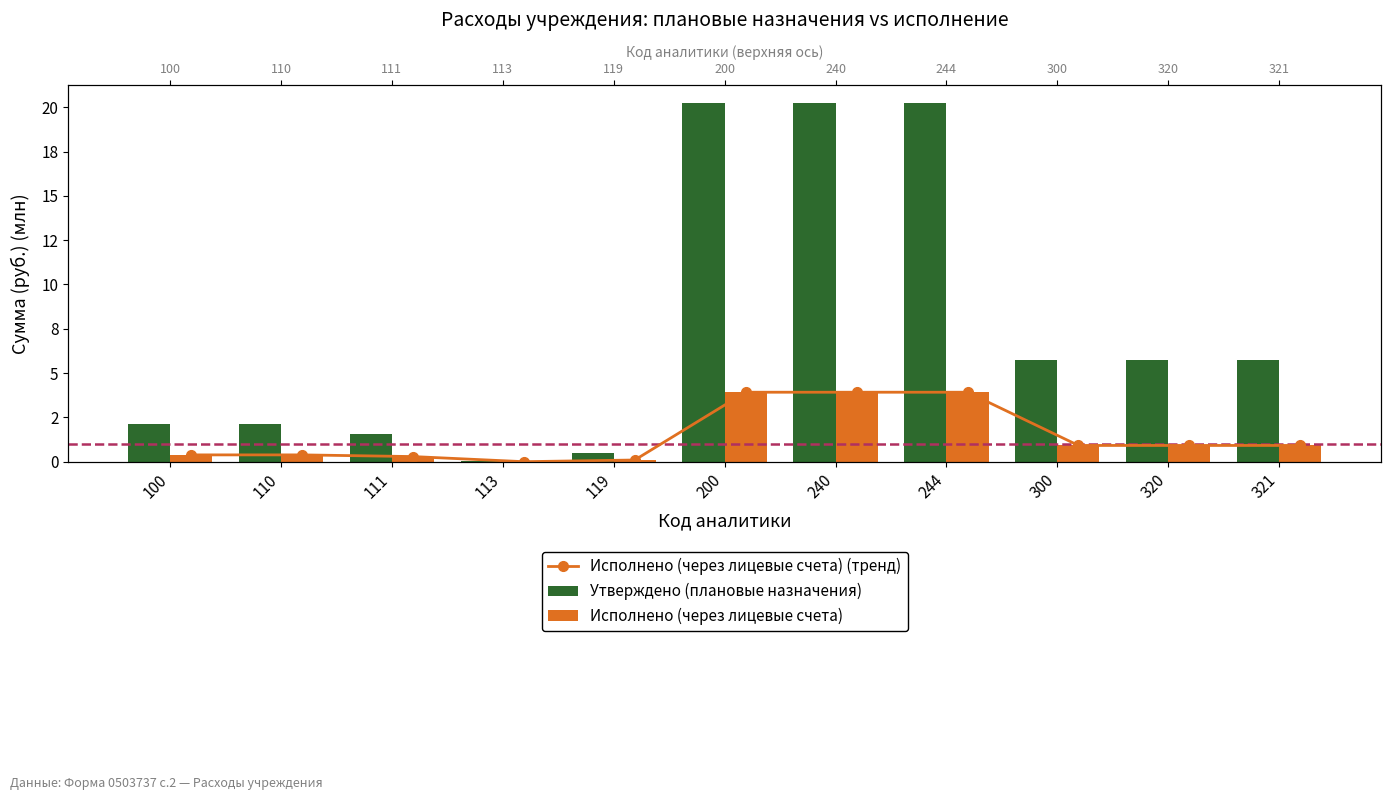

How many data points does each series have?

11